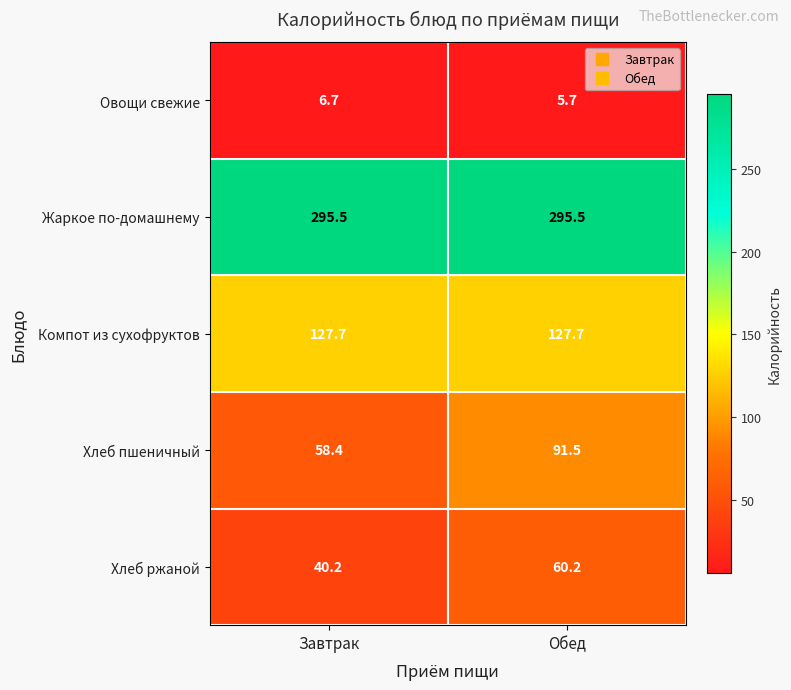

What is the difference between the Овощи свежие values at Завтрак and Обед?

1.0